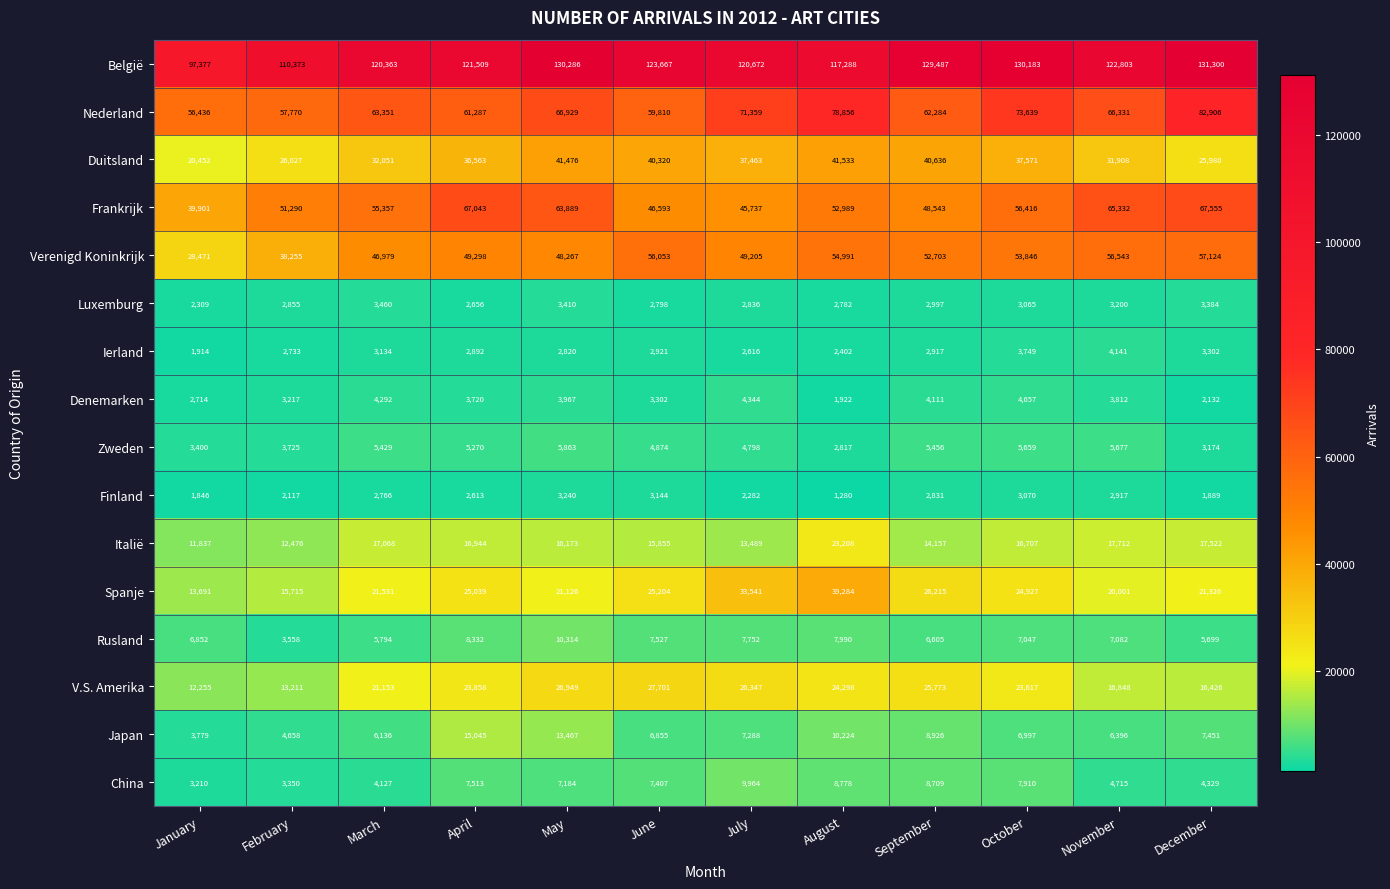

Which series has the widest spread of values?

België